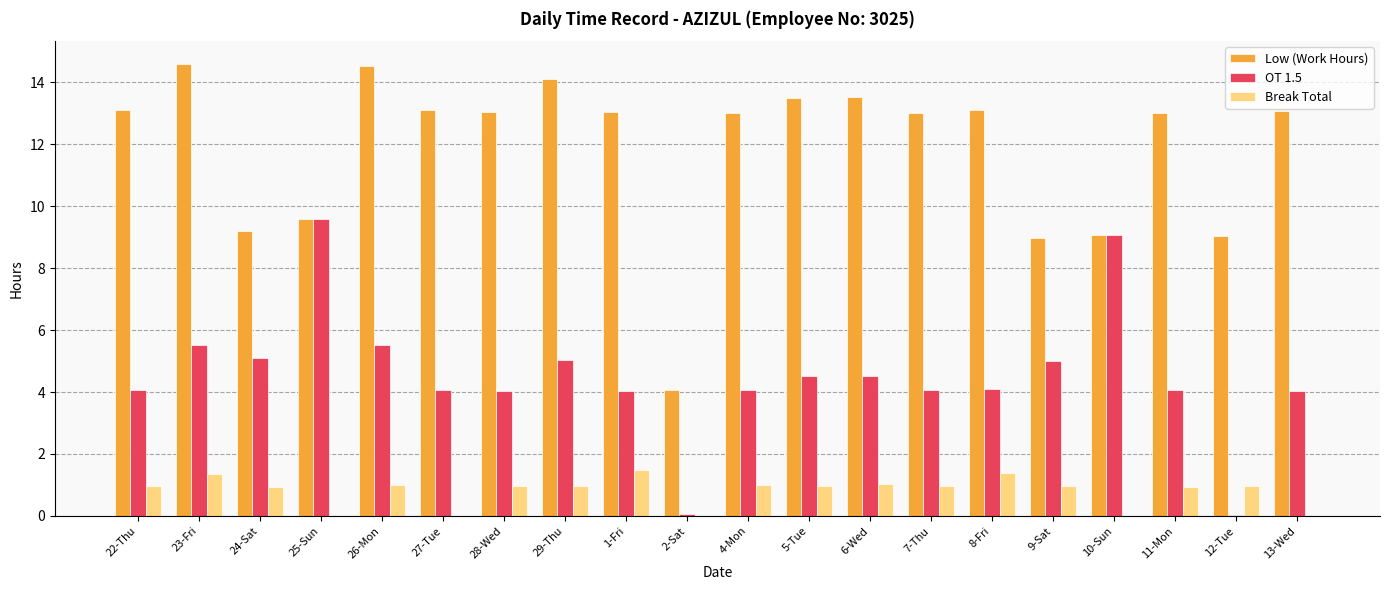

What is the total value across all series at 27-Tue?

17.2